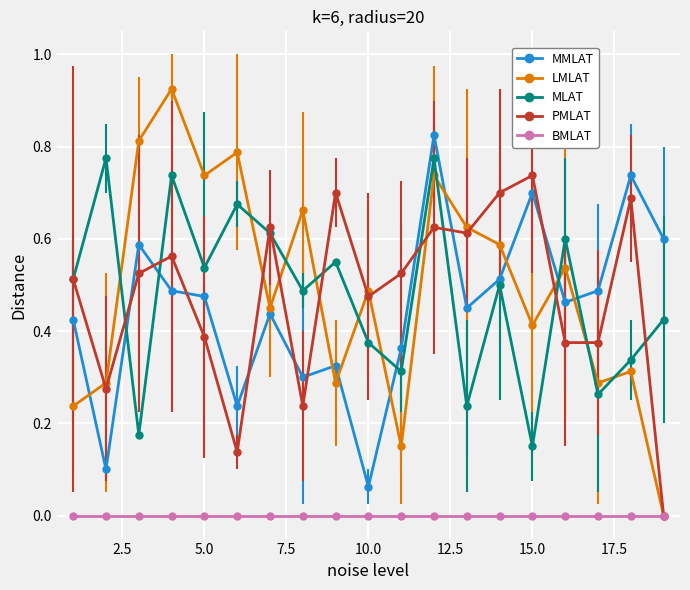

True or false: BMLAT and MMLAT cross at least once.

False